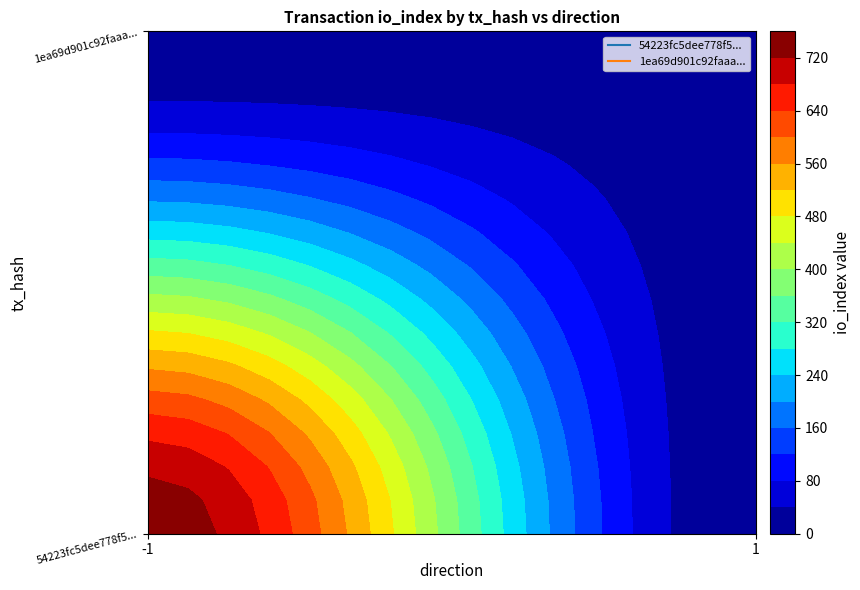

At io_index, list the series in order from smallest to largest.

1ea69d901c92faaa5b95f1a7406cda1189fa687, 54223fc5dee778f5949e78597cc570a83585ada